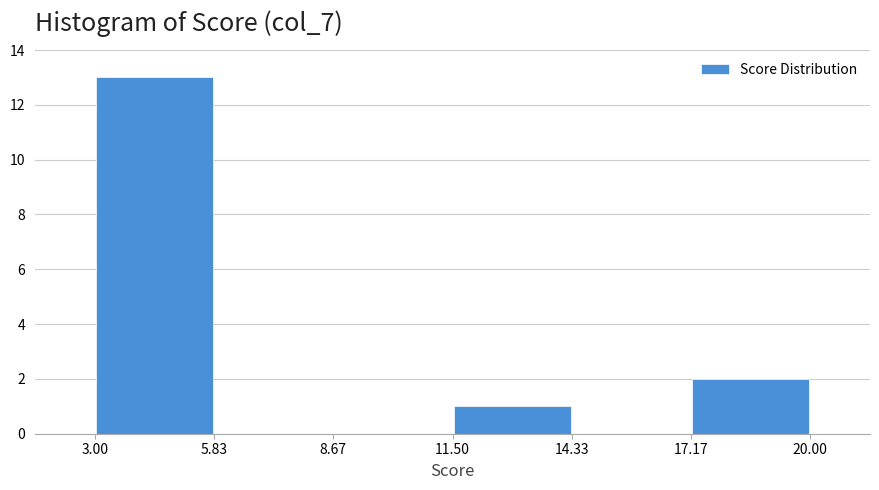

Over which range of the x-axis is the bar tallest?

3.00 to 5.83